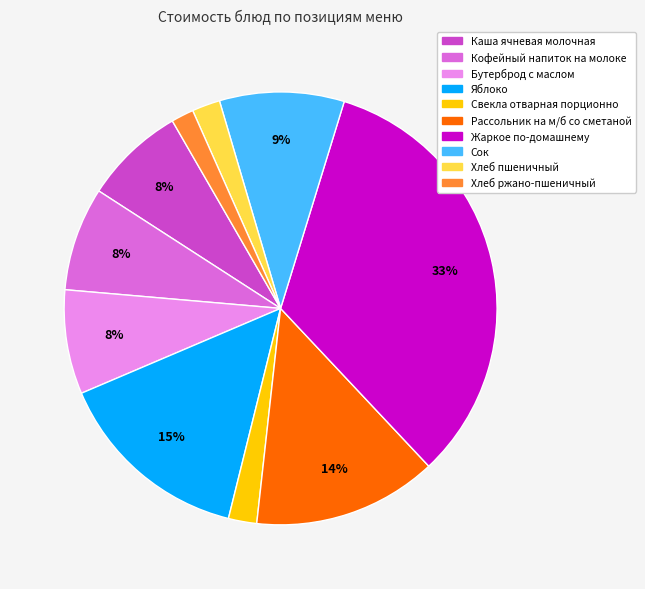

True or false: Кофейный напиток на молоке accounts for 8% of the total.

True